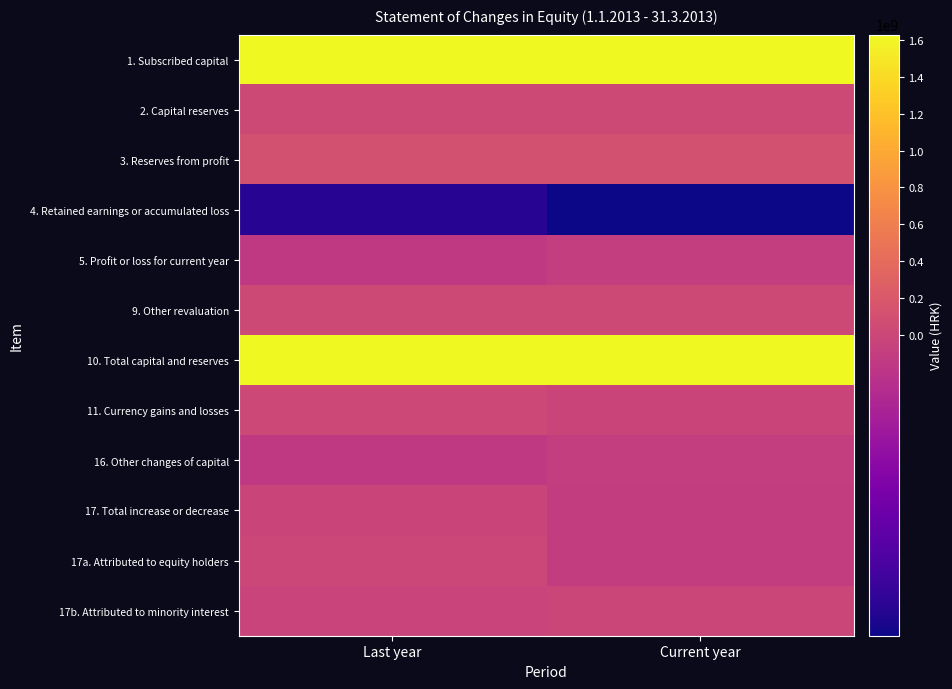

Between Current year and Last year, which is larger?

Current year